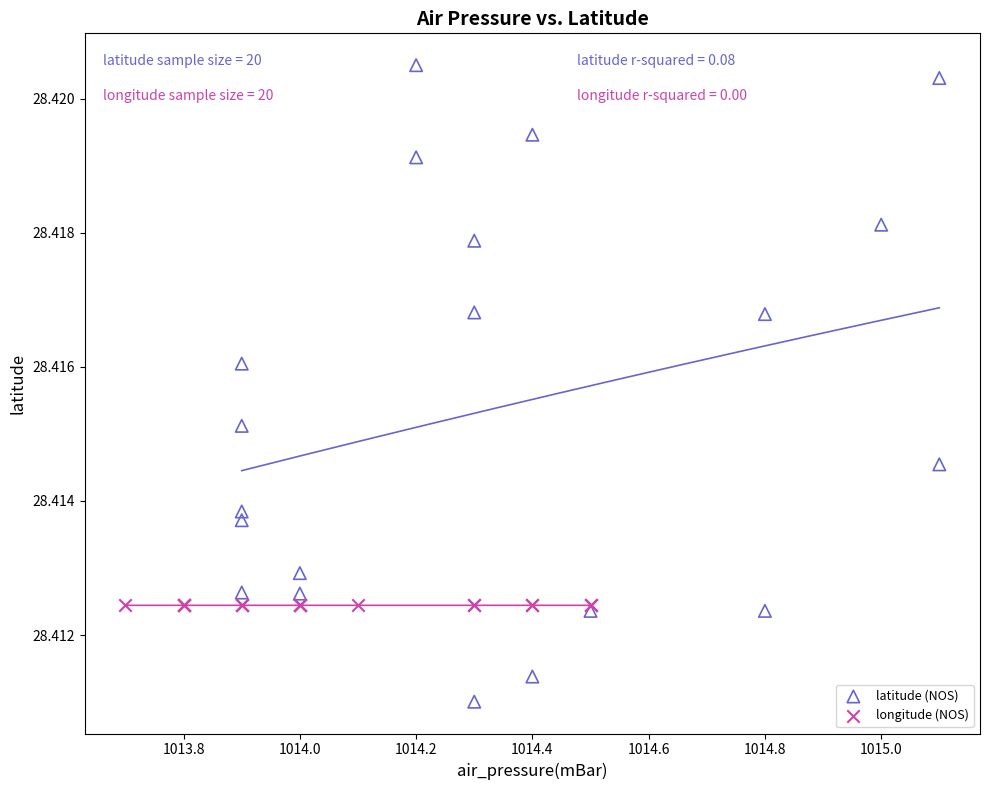

Which series reaches the maximum Y coordinate?

latitude (NOS)